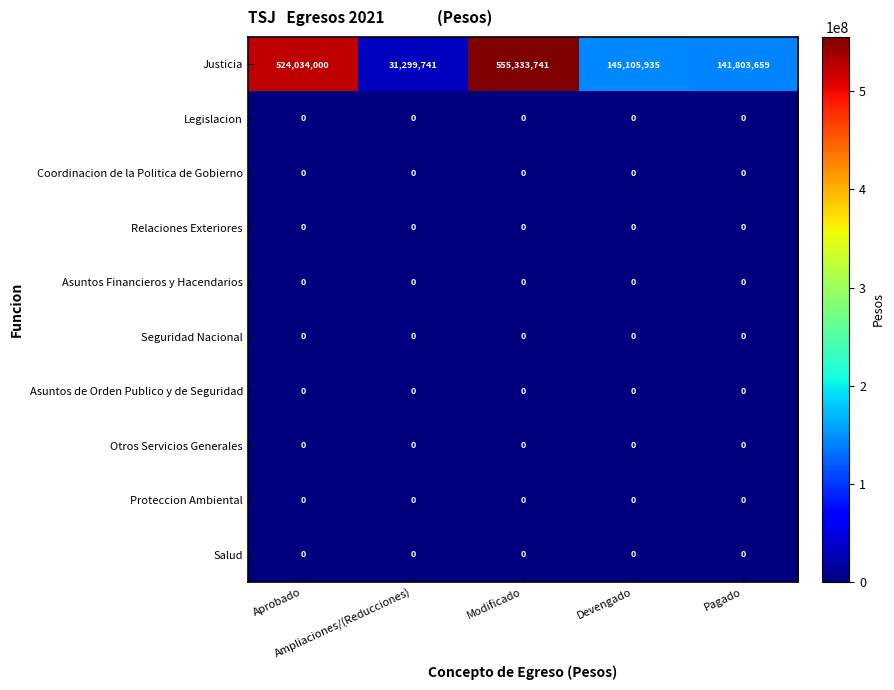

What is the maximum value shown in the chart?

555333741